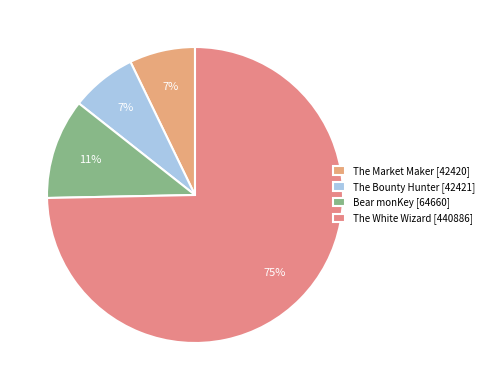

What is the change in value from The Market Maker to The White Wizard?

+398466